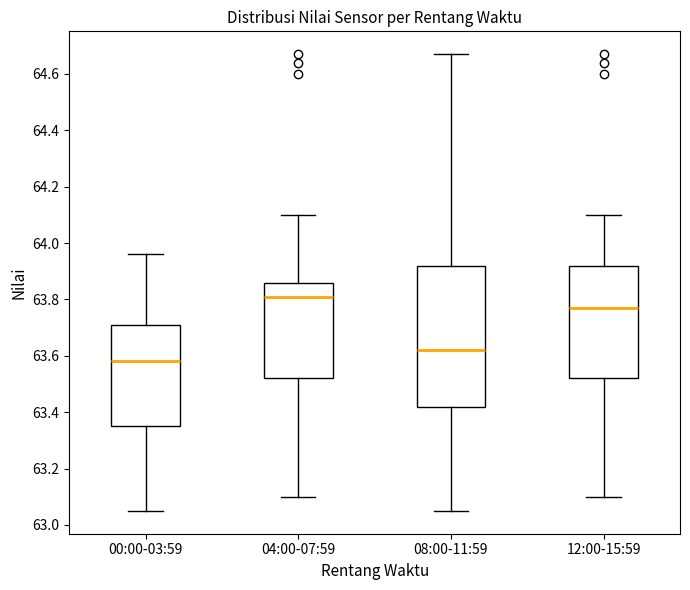

Comparing the boxes themselves (not the whiskers), which one is the tallest?

08:00-11:59